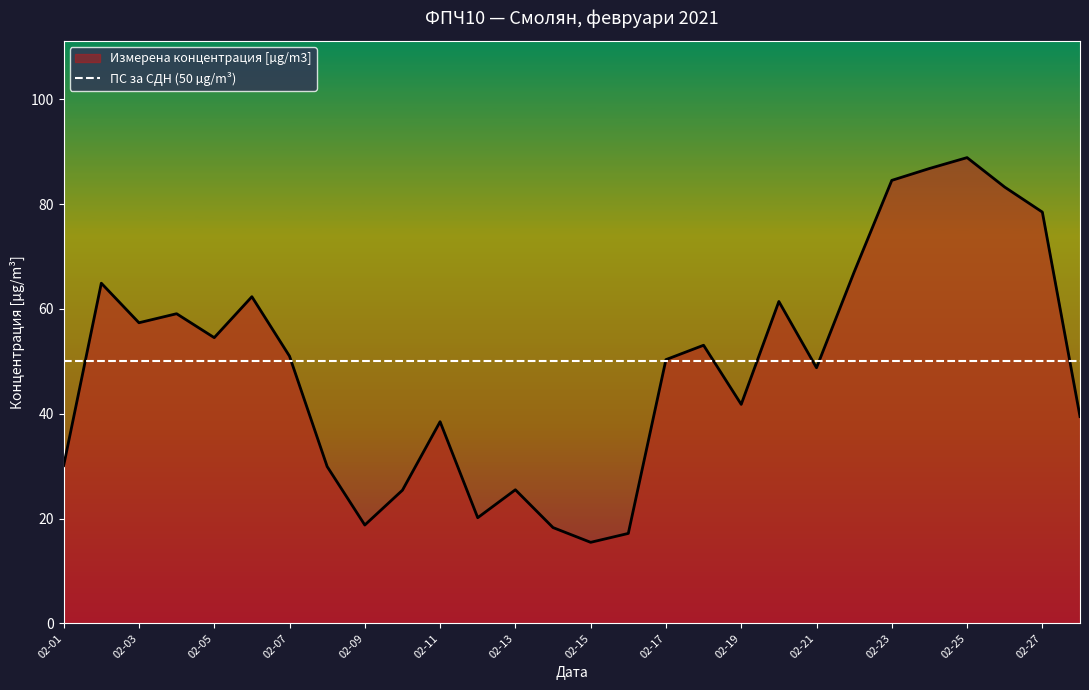

At which label does the data first exceed 50?

2021-02-02